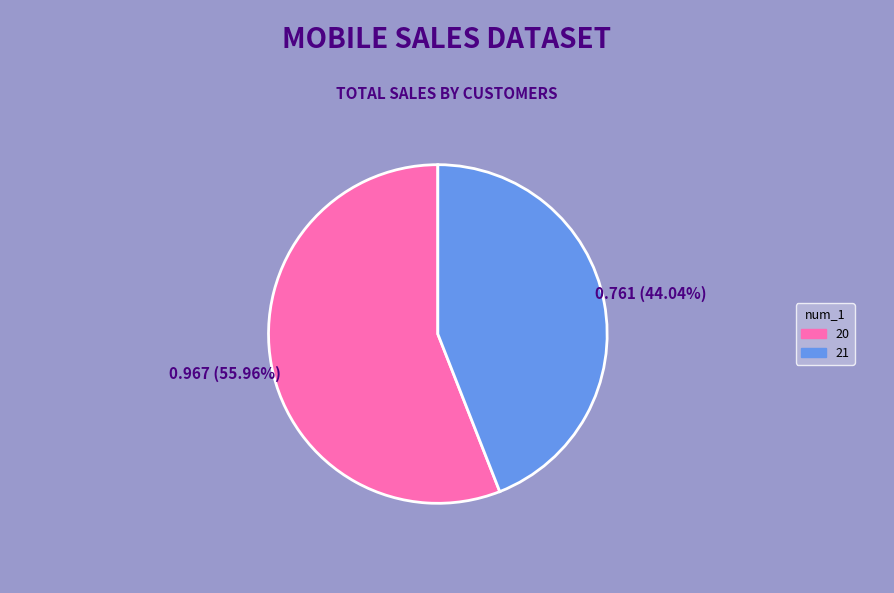

Which slice is the smallest?

21